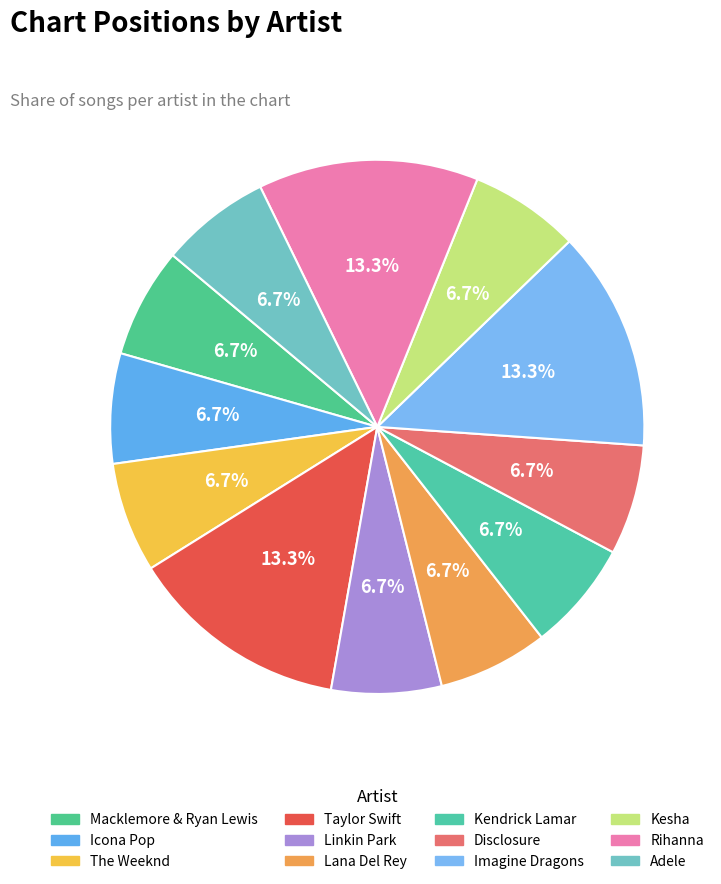

How many segments does this pie chart have?

12